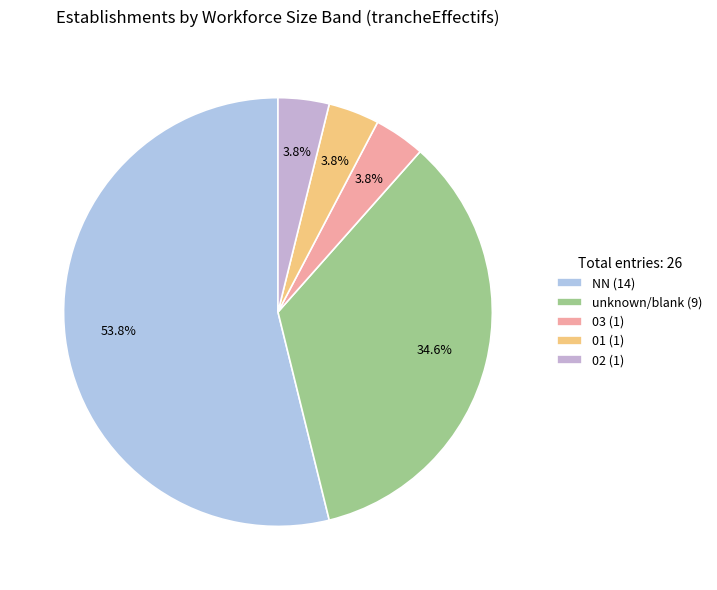

Is there a majority slice in this chart?

Yes